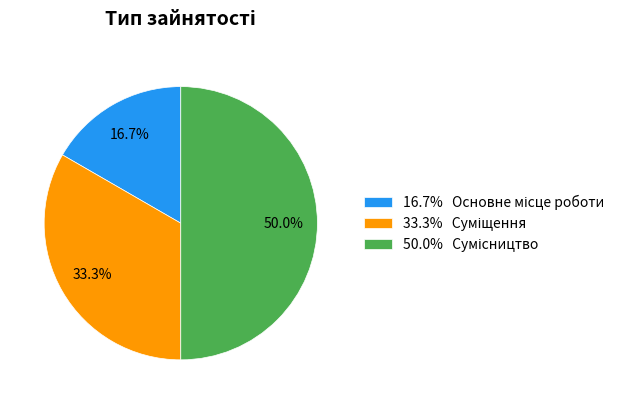

Which category has the smallest portion of the pie?

Основне місце роботи